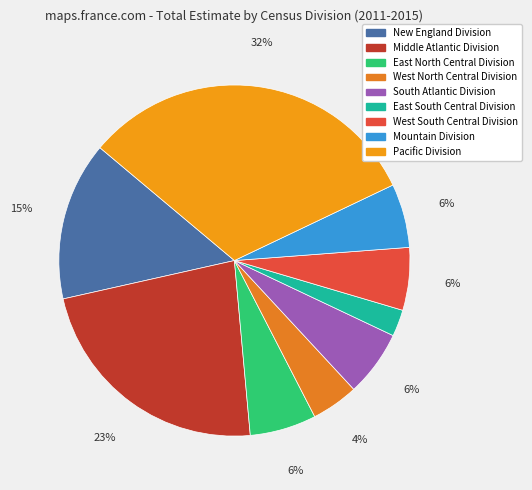

True or false: East South Central Division accounts for 15% of the total.

False